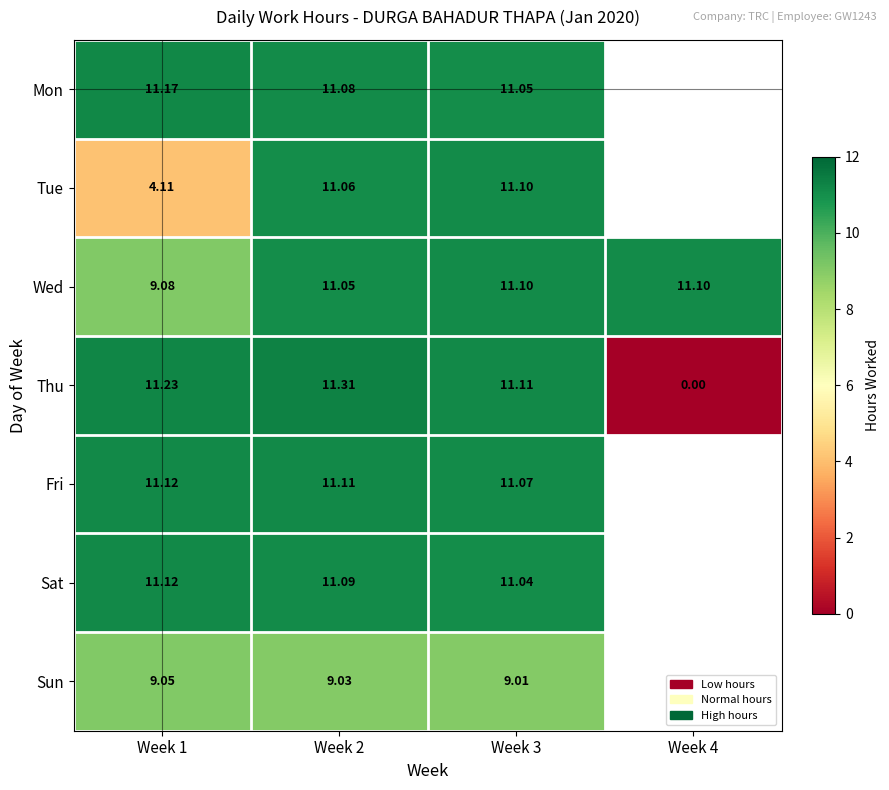

What is the maximum value shown in the chart?

11.3